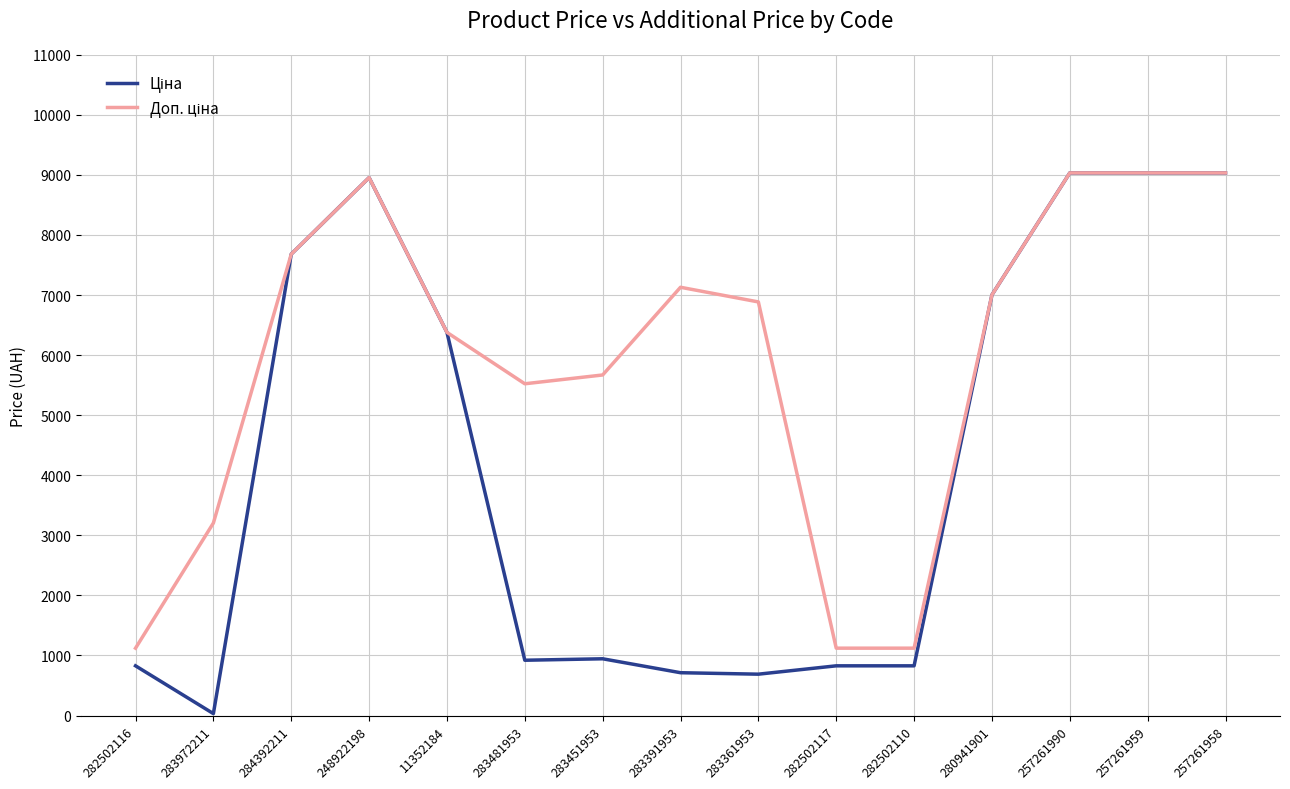

What is the maximum value shown in the chart?

9033.4